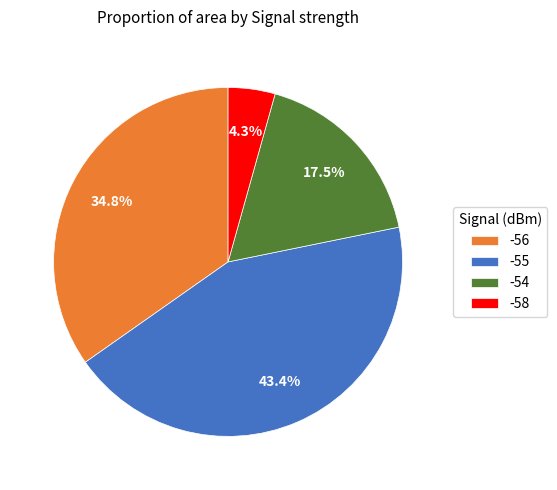

Does -54 represent more than half of the total?

No